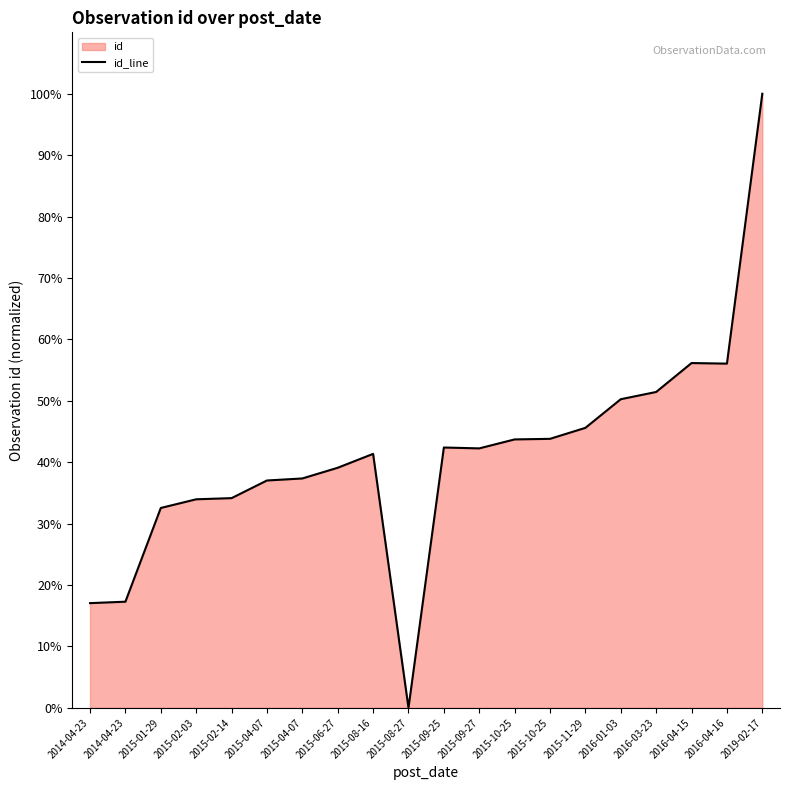

How many lines are shown in the chart?

1